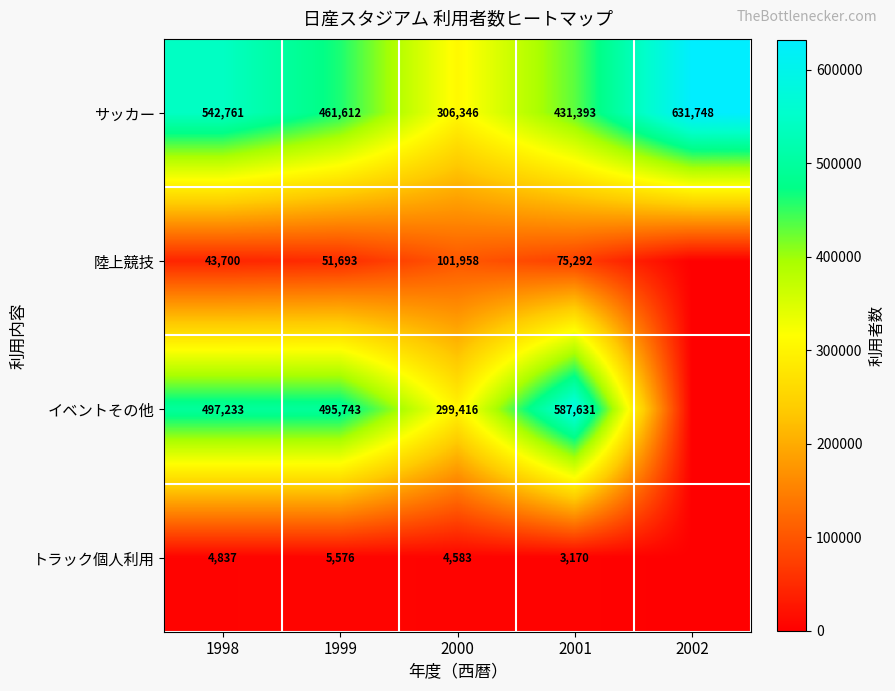

At how many categories does at least one series exceed 399675?

4